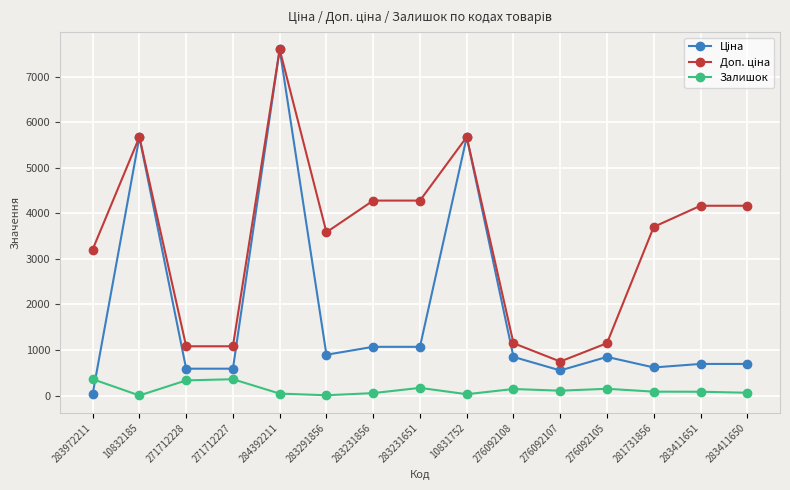

At which category does Залишок reach its first local valley?

10832185